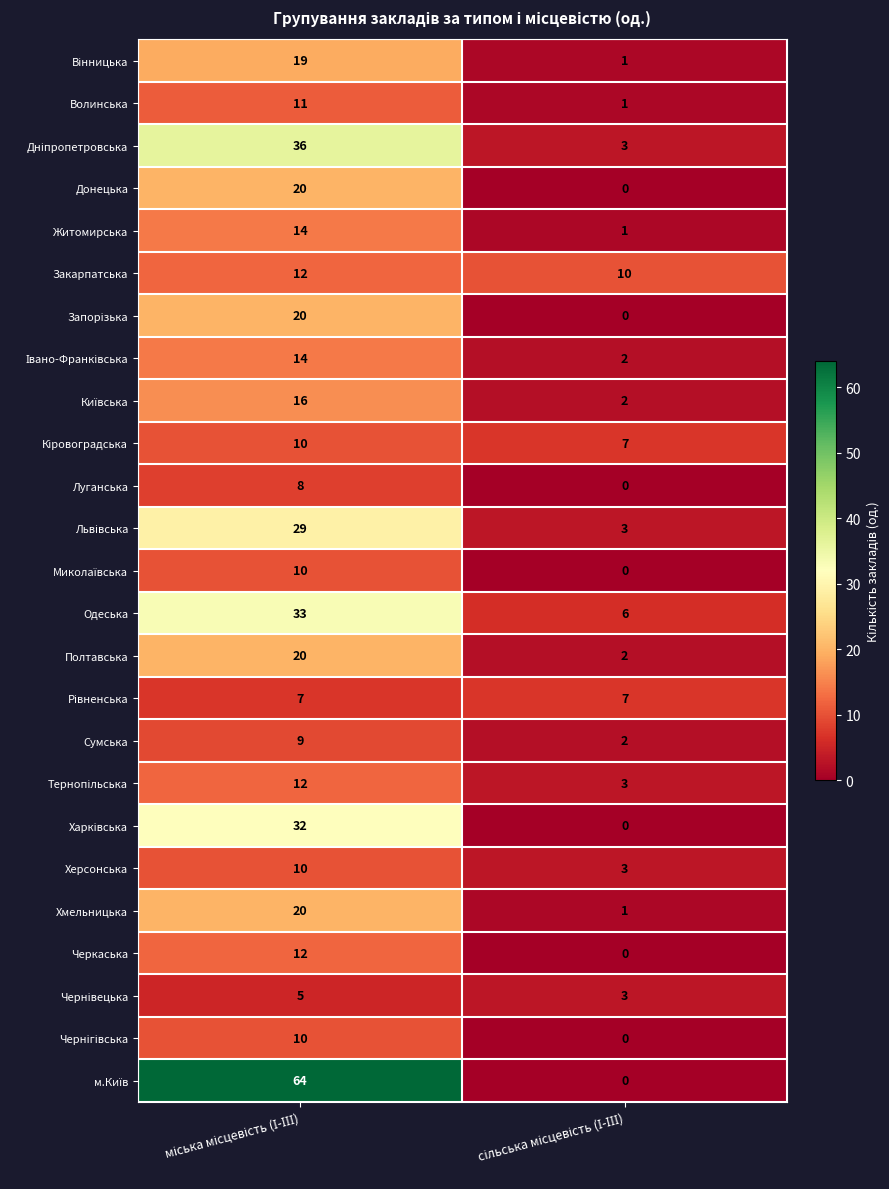

What is the sum of all Луганська values?

8